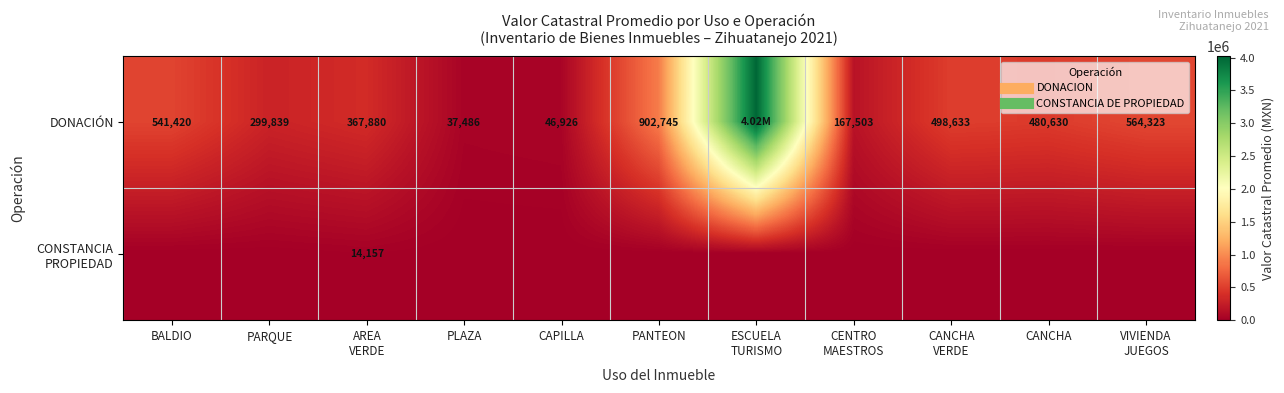

Is the value of DONACIÓN at PLAZA greater than the value of CONSTANCIA PROPIEDAD at PLAZA?

Yes